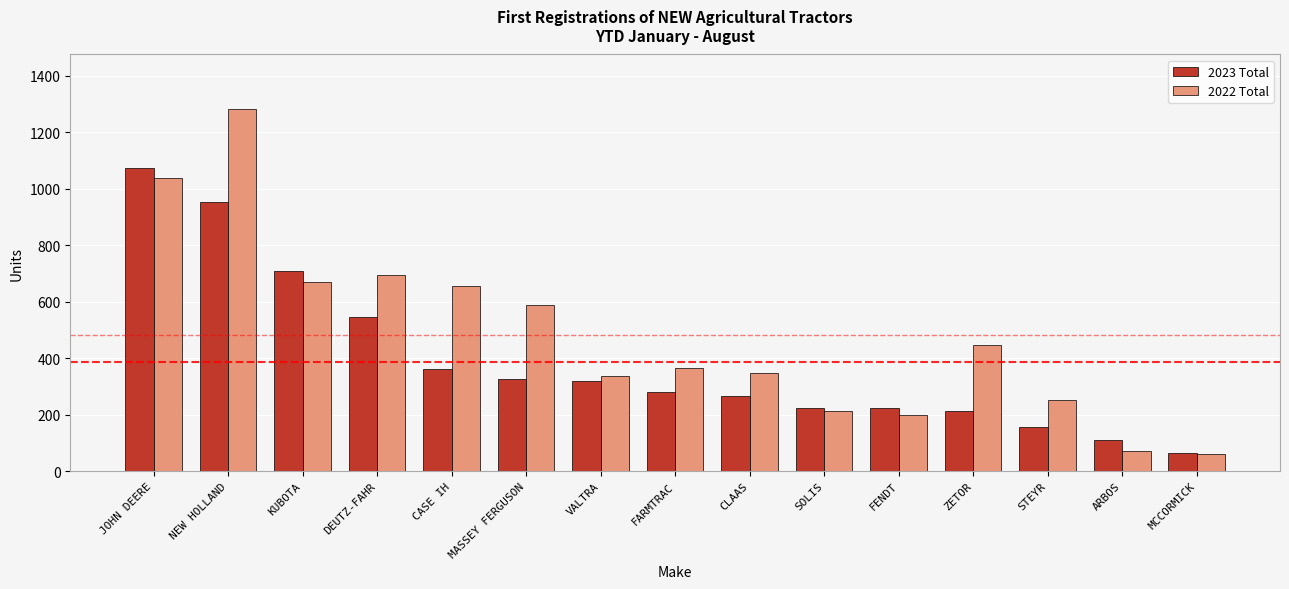

List the series in order of their overall mean, highest first.

2022 Total, 2023 Total